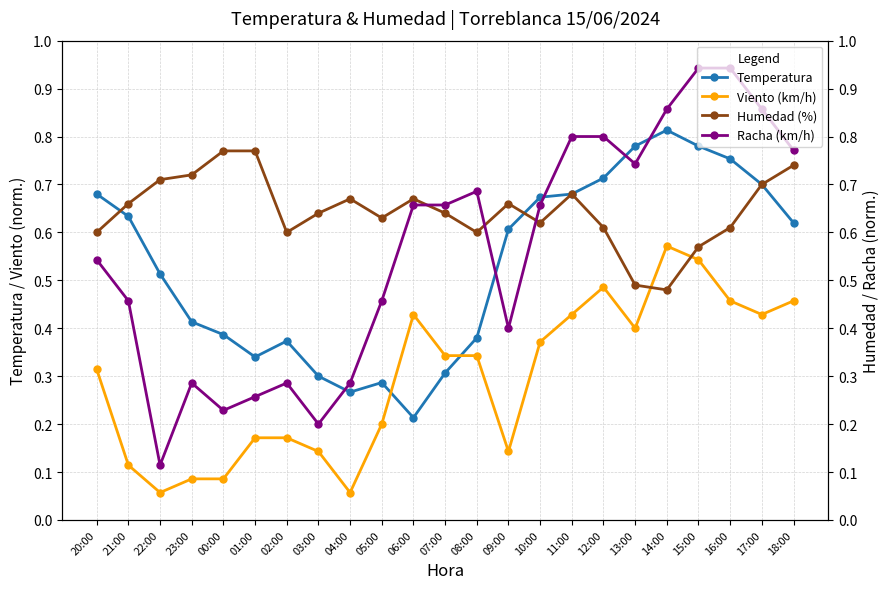

What is the value of the Racha (km/h) point at the 2nd from the left?

0.5